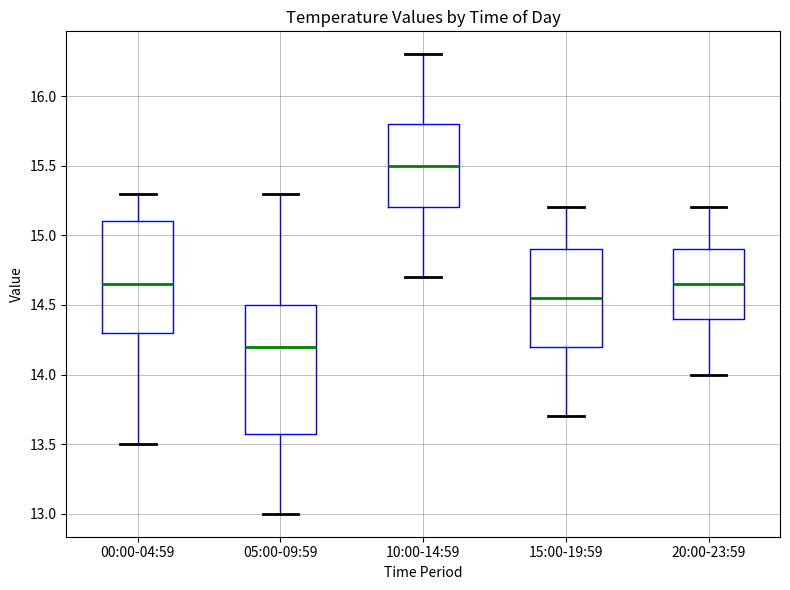

Reading left to right, transcribe this box plot: for each box, give where its median line is, the range the box spans, and where its two whiskers end, as read against the y-axis. The values are not printed on the chart, so give them approximately, as read against the axis.

00:00-04:59: median 14.65, box 14.30 to 15.10, whiskers 13.50 to 15.30
05:00-09:59: median 14.20, box 13.60 to 14.50, whiskers 13.00 to 15.30
10:00-14:59: median 15.50, box 15.20 to 15.80, whiskers 14.70 to 16.30
15:00-19:59: median 14.55, box 14.20 to 14.90, whiskers 13.70 to 15.20
20:00-23:59: median 14.65, box 14.40 to 14.90, whiskers 14.00 to 15.20